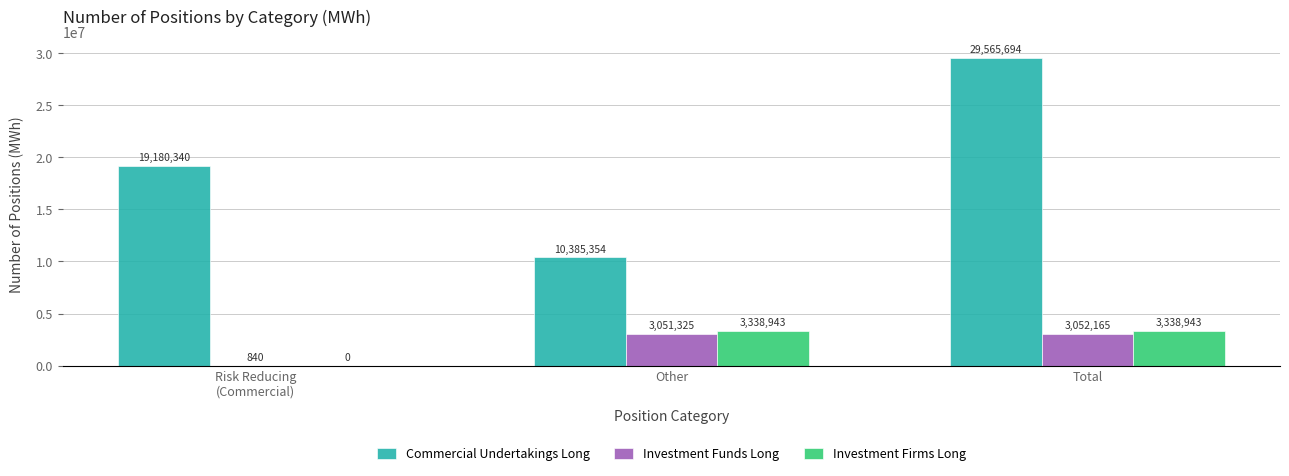

Is it true that Commercial Undertakings Long equals 3541738 at Other?

False